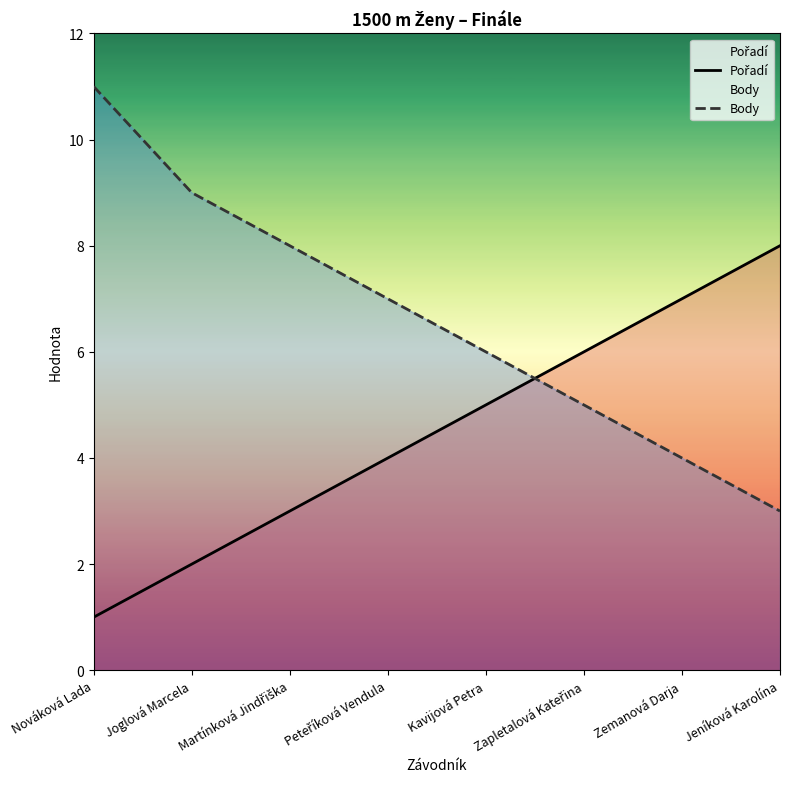

Count the Body values in the range 5 to 9.

5